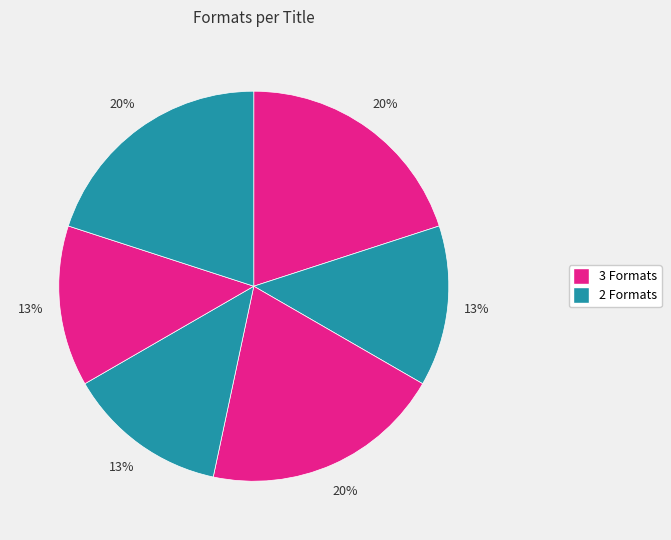

Count the number of slices in the pie.

6